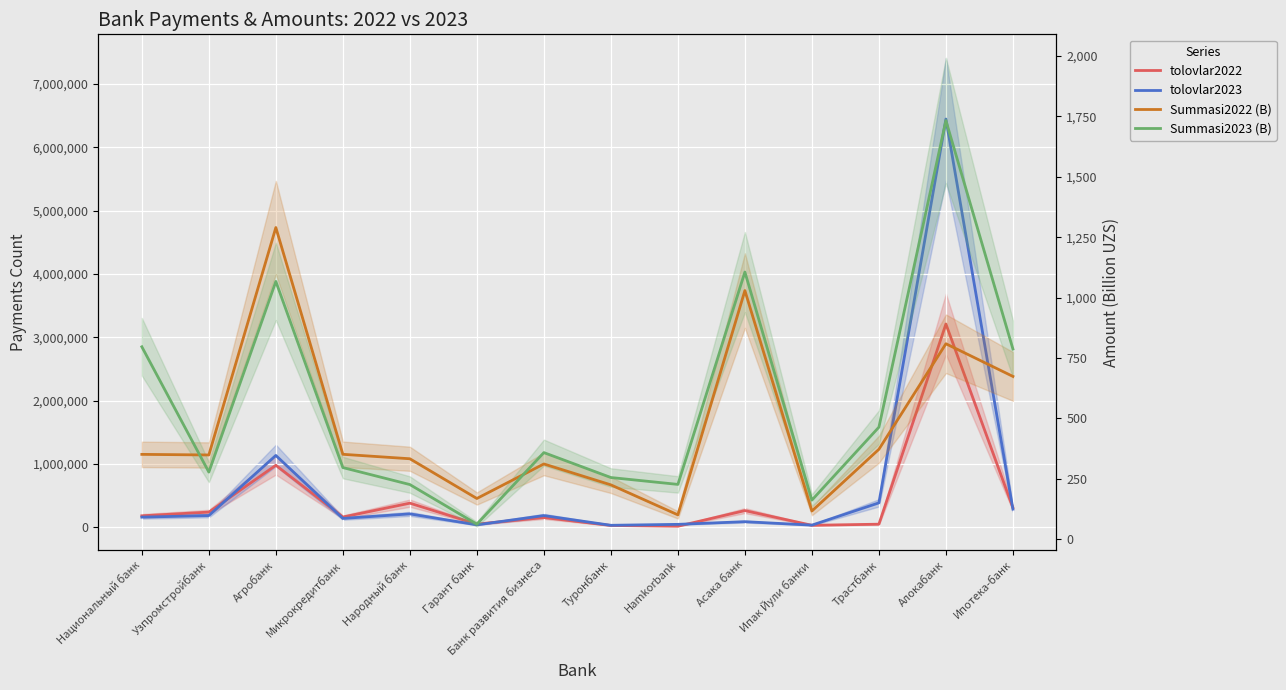

True or false: Summasi2023 (B) and tolovlar2022 cross at least once.

False